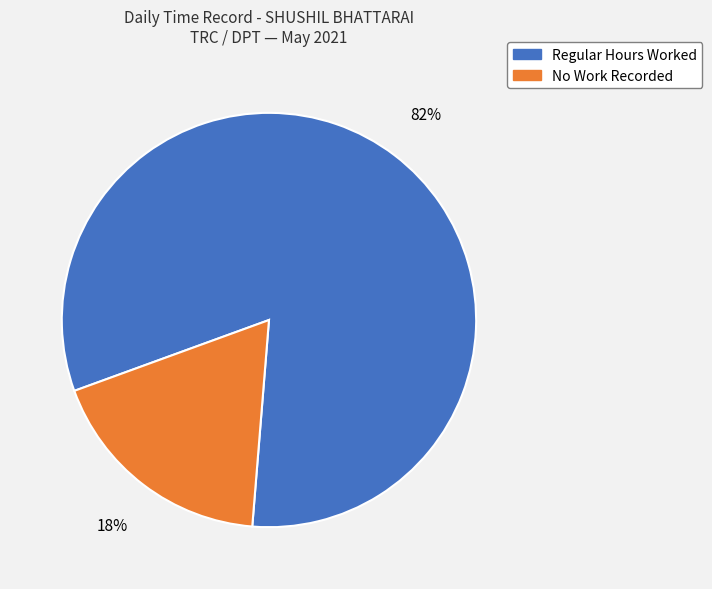

To the nearest percent, what is the average slice percentage?

50%